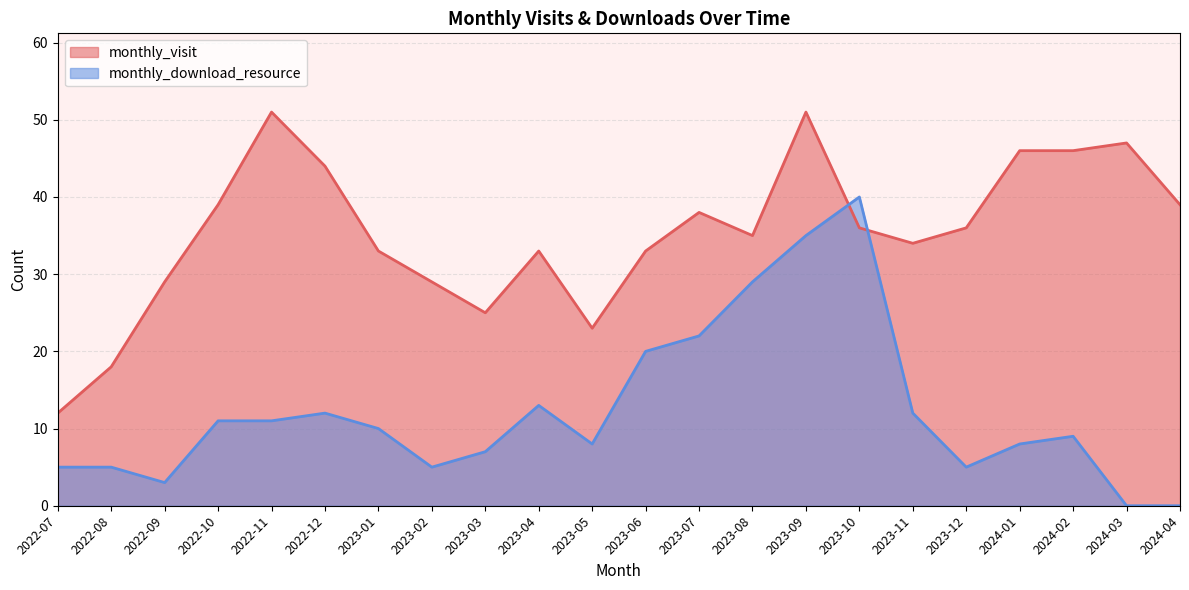

What value does the monthly_visit series have at 2023-09, to the nearest 5?

50